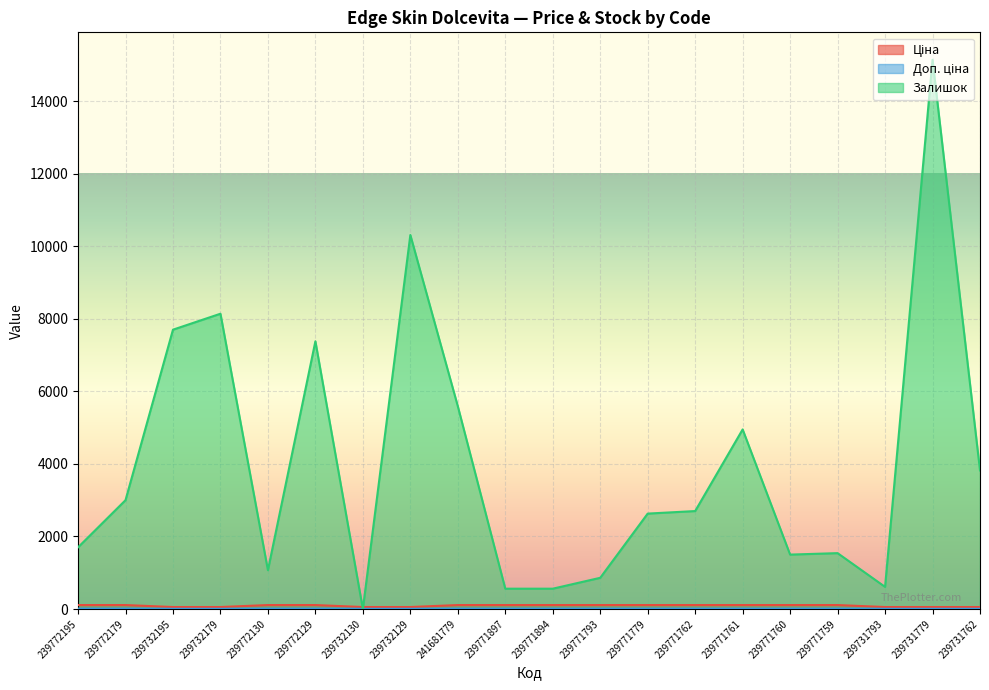

What is the minimum value for Ціна?

54.5